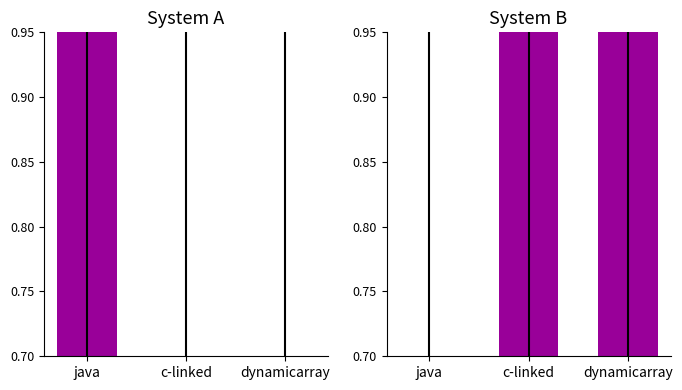

True or false: SDS_P1 has a value of 1.2 at c-linked.

False